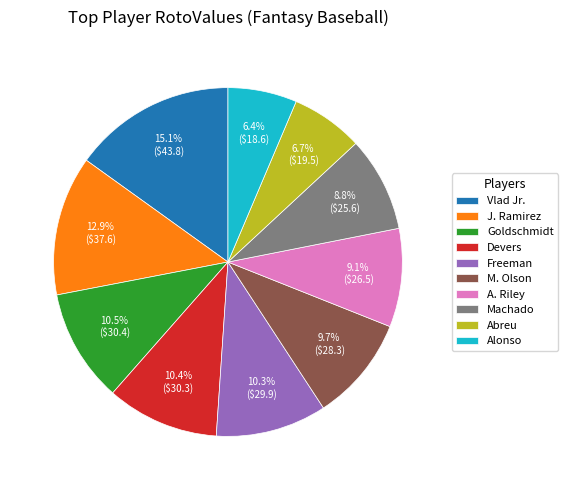

Which has a higher value, Machado or Goldschmidt?

Goldschmidt